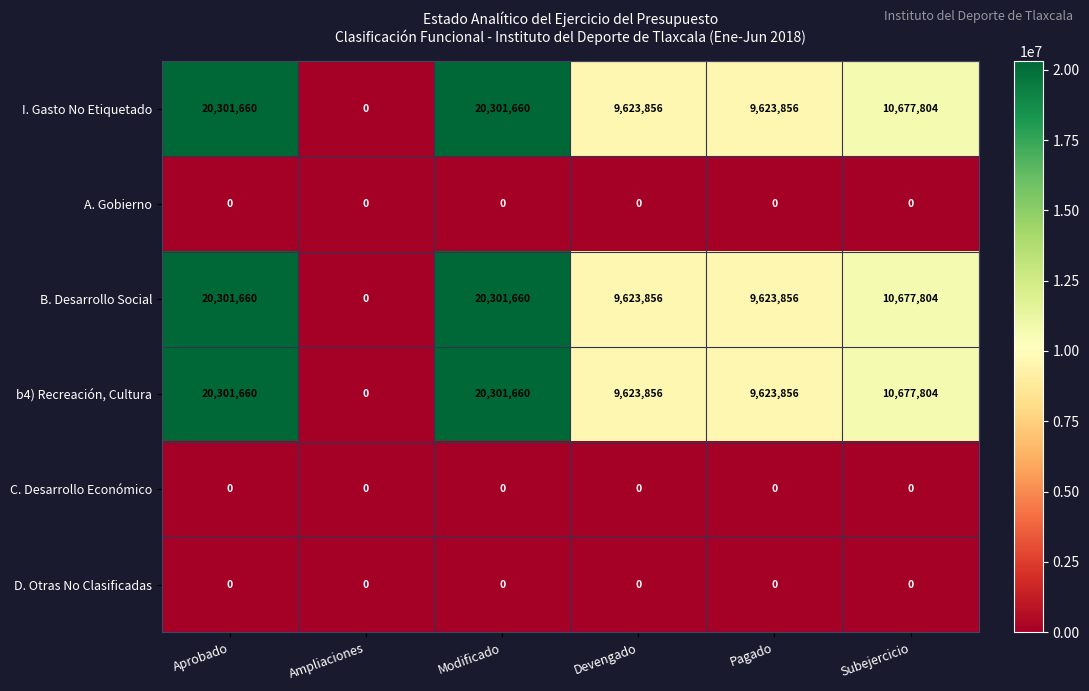

How many categories are shown in the chart?

6